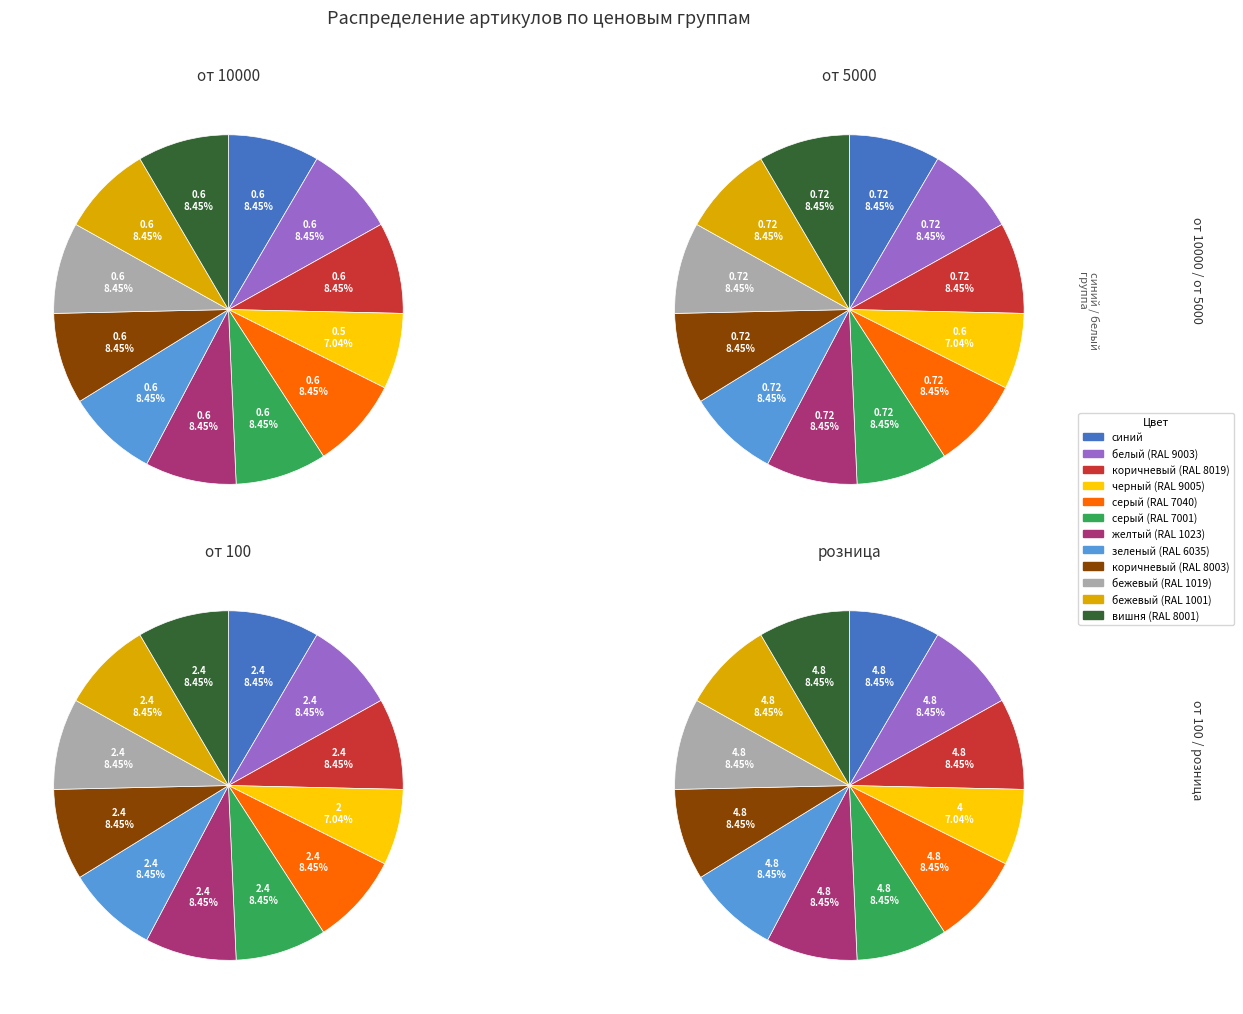

Is зеленый (RAL 6035) the majority of the pie?

No